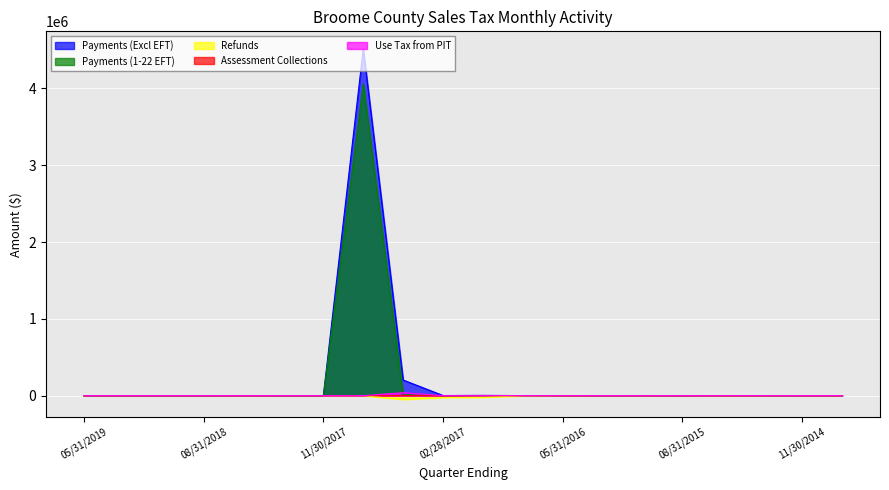

At how many categories does at least one series exceed 1519561?

1